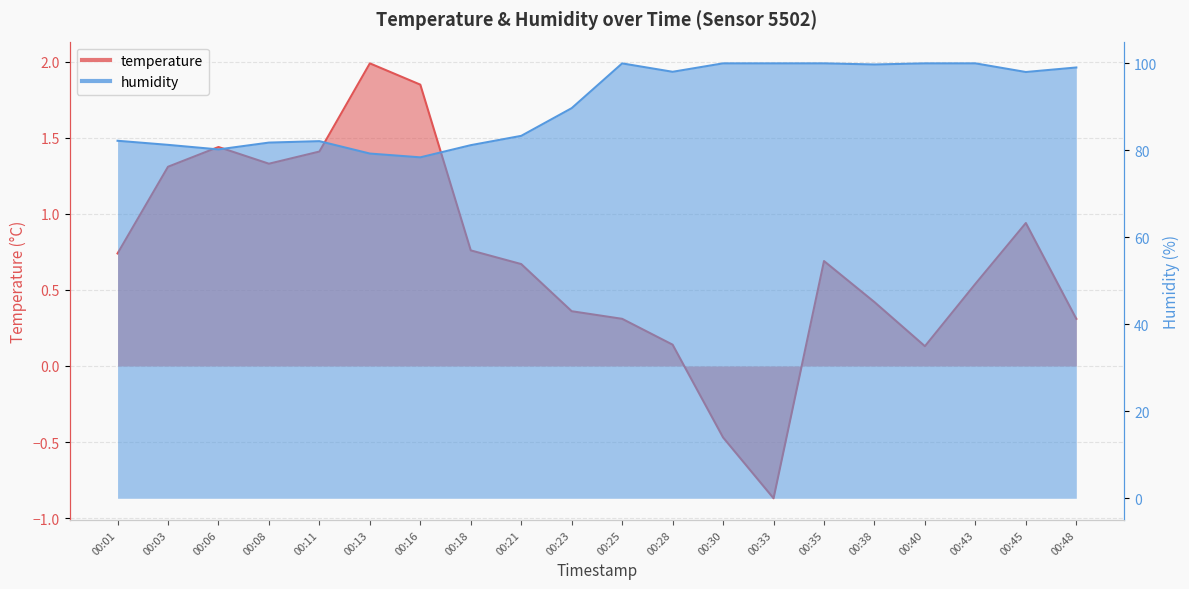

Does the chart have visible grid lines?

Yes